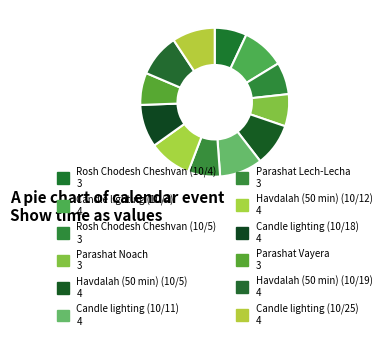

How many segments does this pie chart have?

12